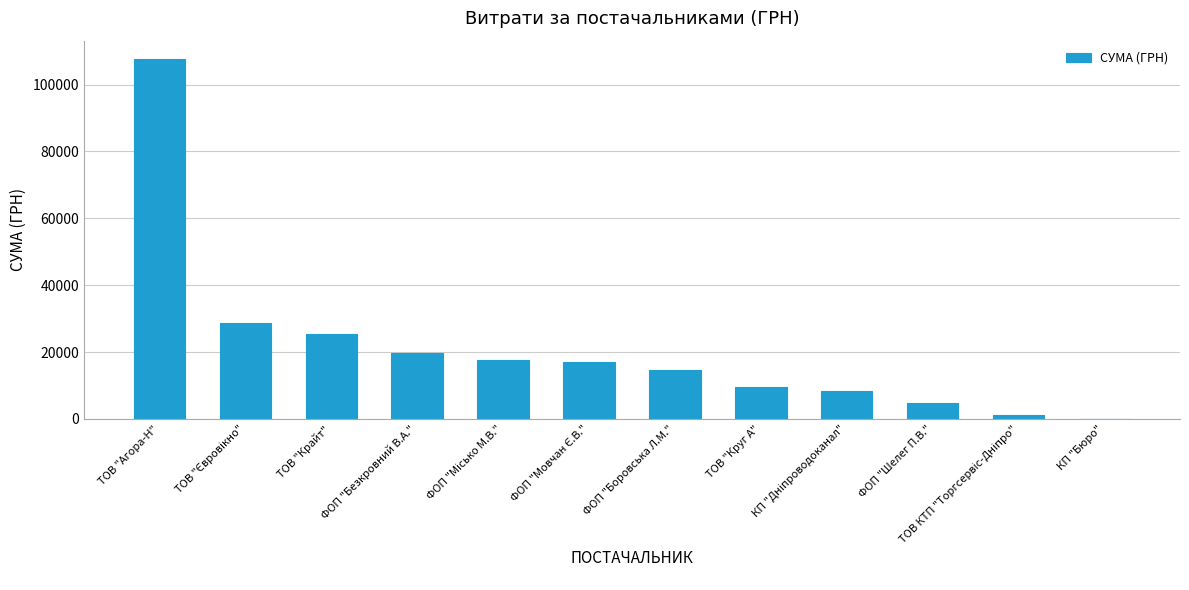

The value at ФОП "Боровська Л.М." is 19800.3. True or false?

False